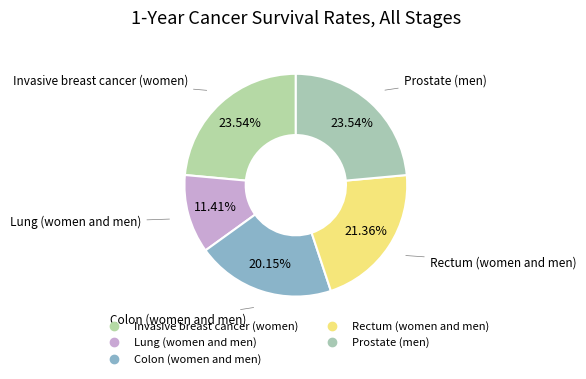

Is it true that Prostate (men) is 12% of the pie?

False